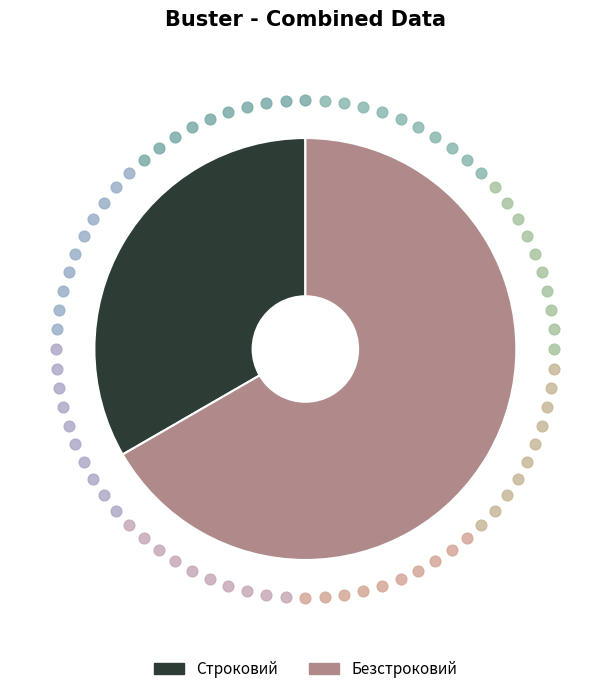

Does any single category account for the majority?

Yes